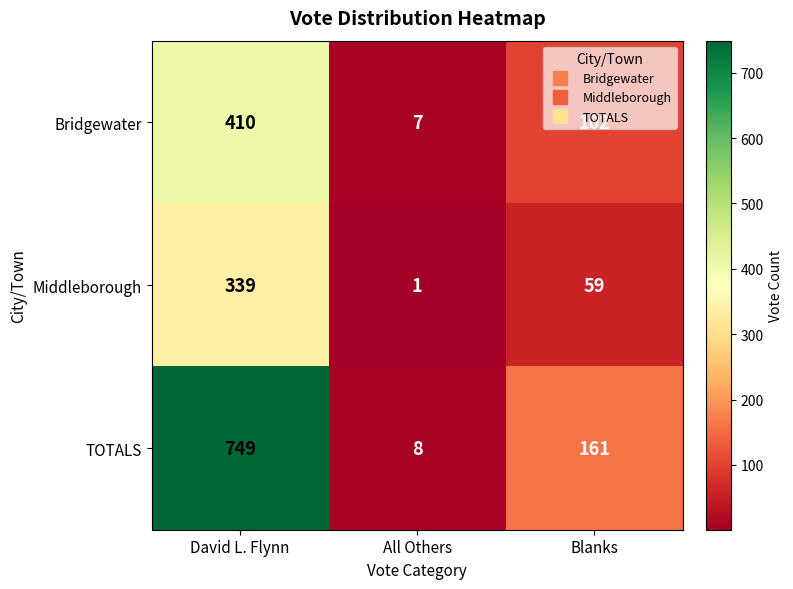

Is it true that Bridgewater equals 102 at Blanks?

True